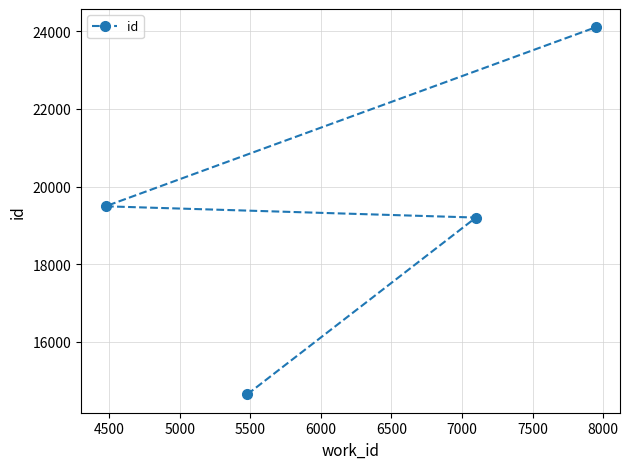

What is the smallest value displayed?

14650